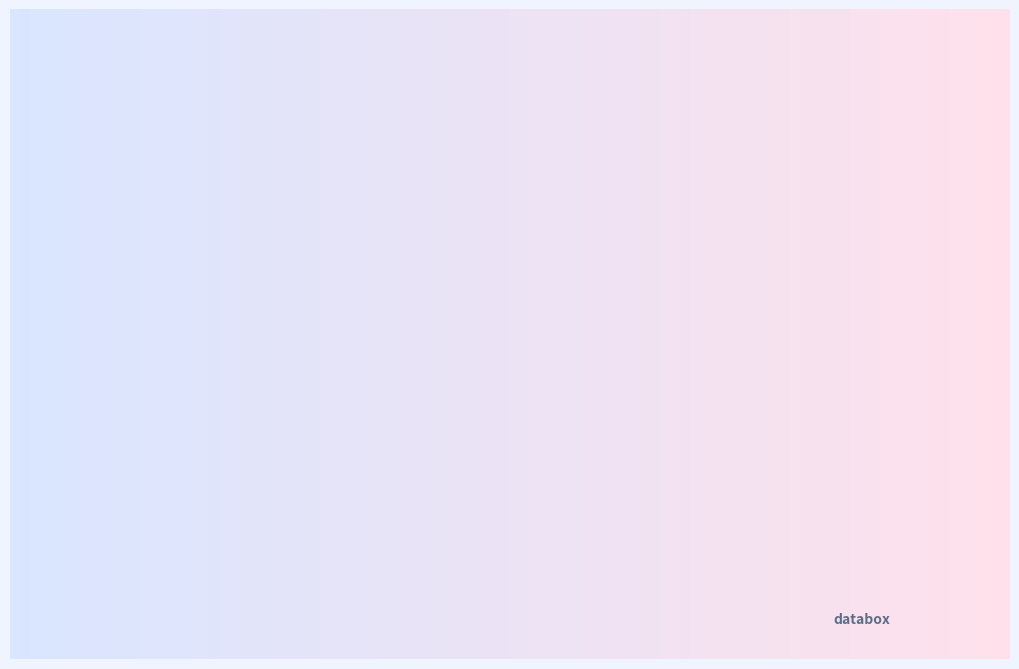

To the nearest percent, what portion does вручную represent?

8%